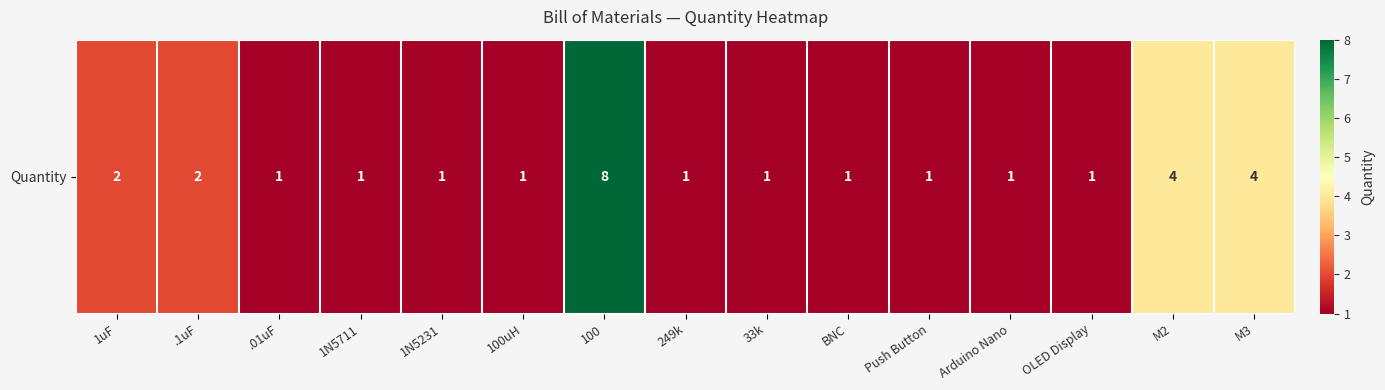

Rank the categories by value from lowest to highest.

.01uF, 1N5711, 1N5231, 100uH, 249k, 33k, BNC, Push Button, Arduino Nano, OLED Display, 1uF, .1uF, M2, M3, 100